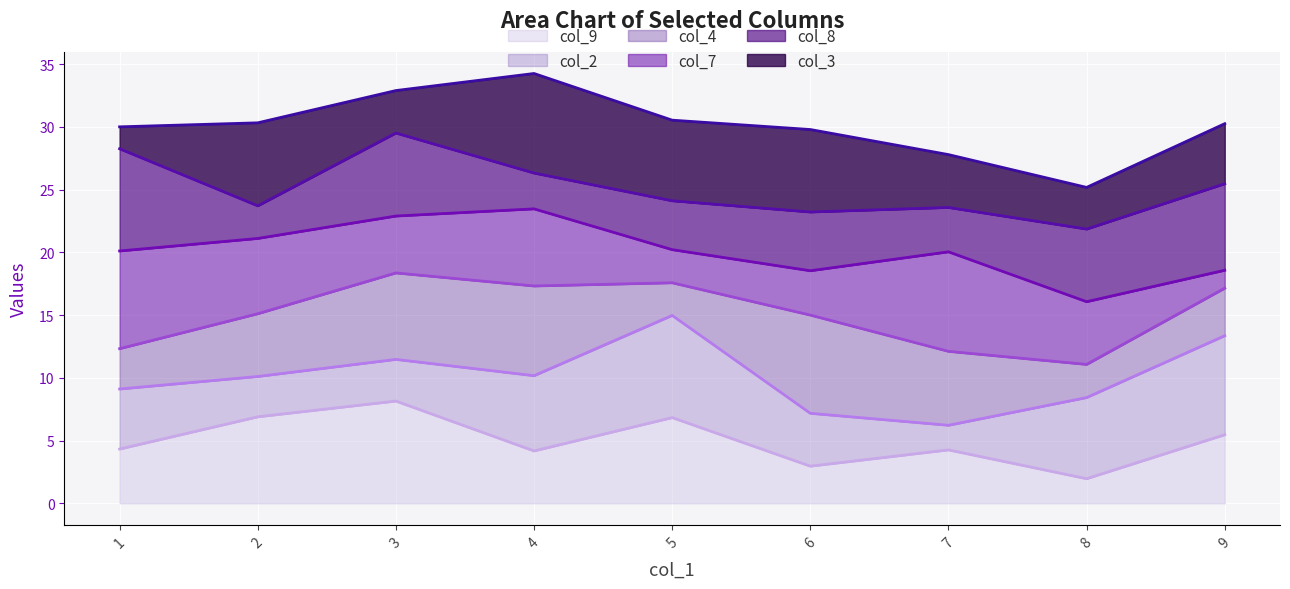

What are all the series names shown in the legend?

col_9 line, col_2 line, col_4 line, col_7 line, col_8 line, col_3 line